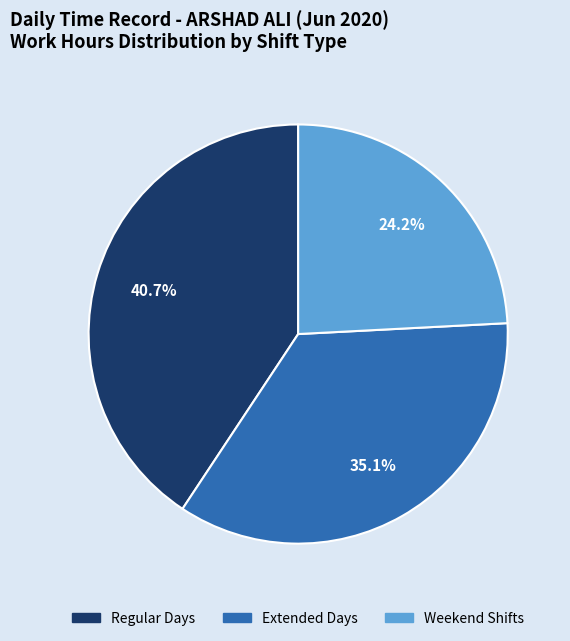

Rank the categories by value from lowest to highest.

Weekend Shifts, Extended Days, Regular Days